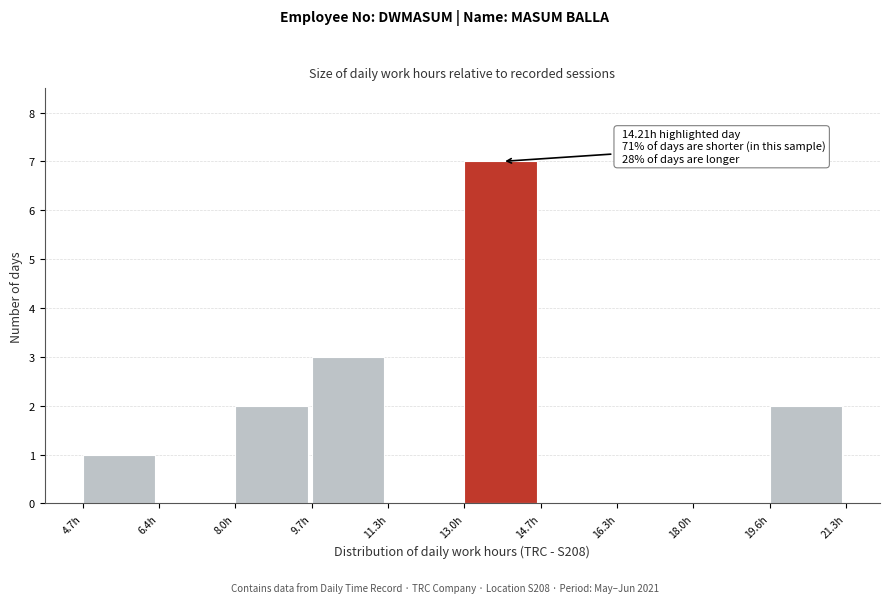

Over which range of the x-axis is the bar tallest?

13.00 to 14.66